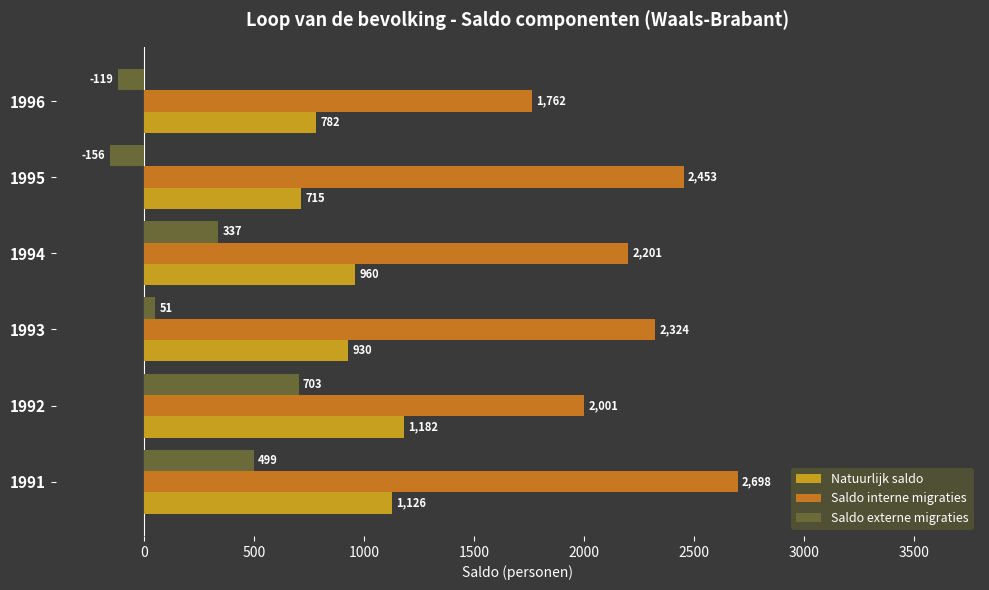

What is the sum of all Natuurlijk saldo values?

5695